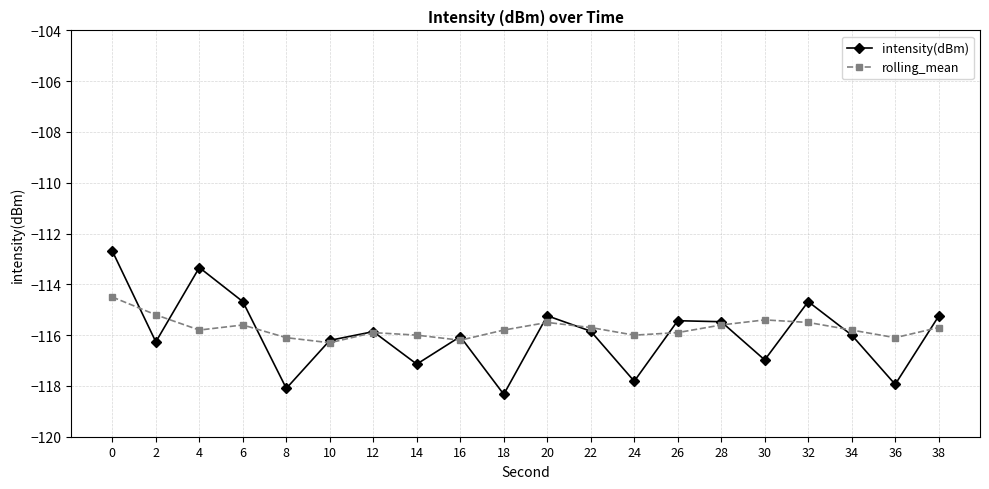

What is the difference between the highest and lowest values at 24?

1.8